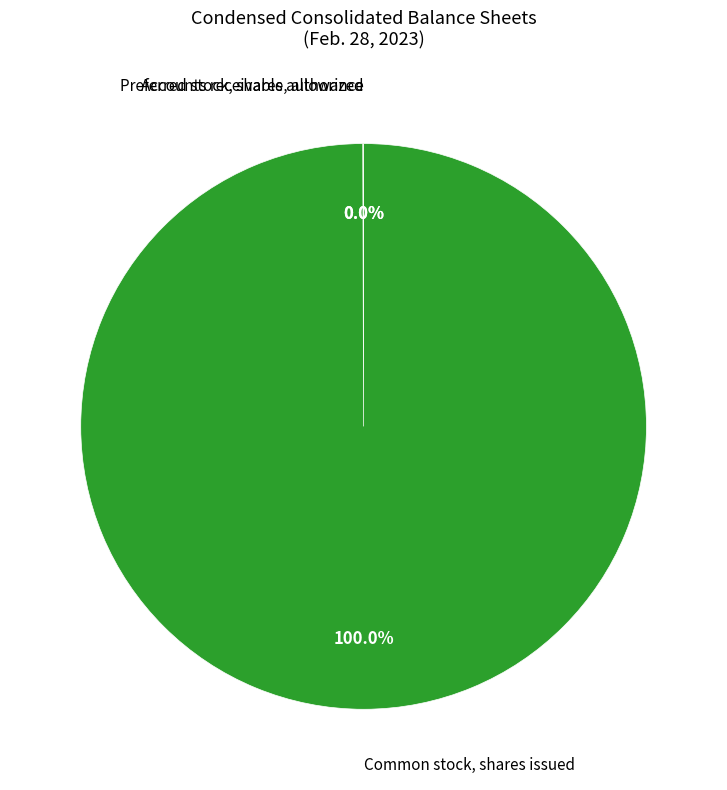

Does any single category account for the majority?

Yes